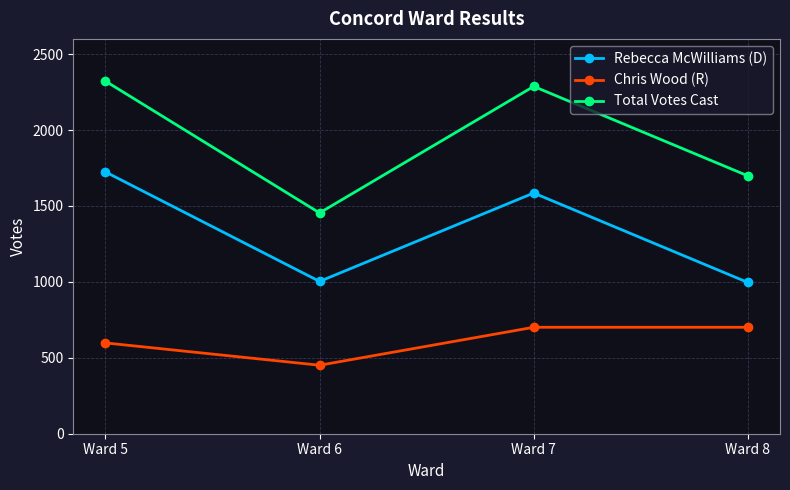

How many interior local valleys does the Total Votes Cast series have?

1